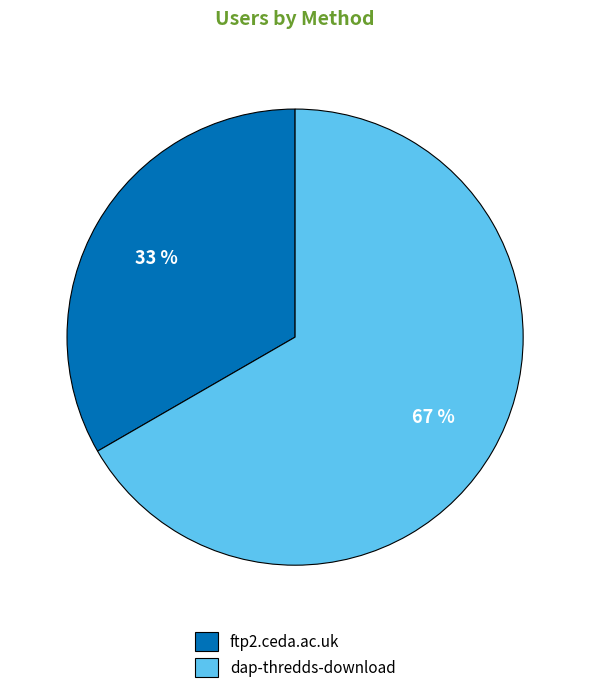

How many slices are in this pie chart?

2